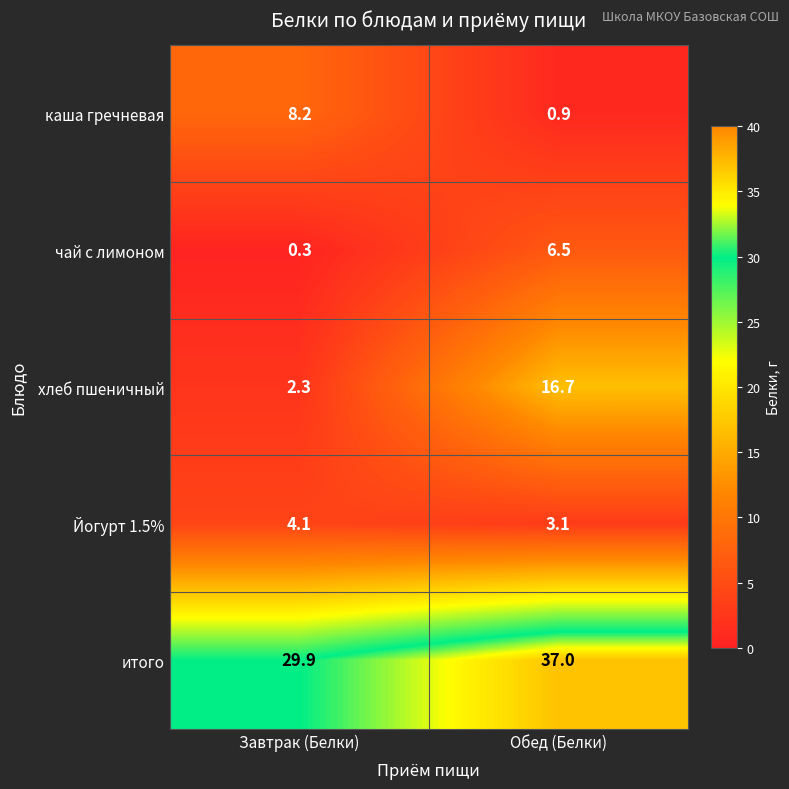

Which series changed the most between Завтрак (Белки) and Обед (Белки)?

хлеб пшеничный